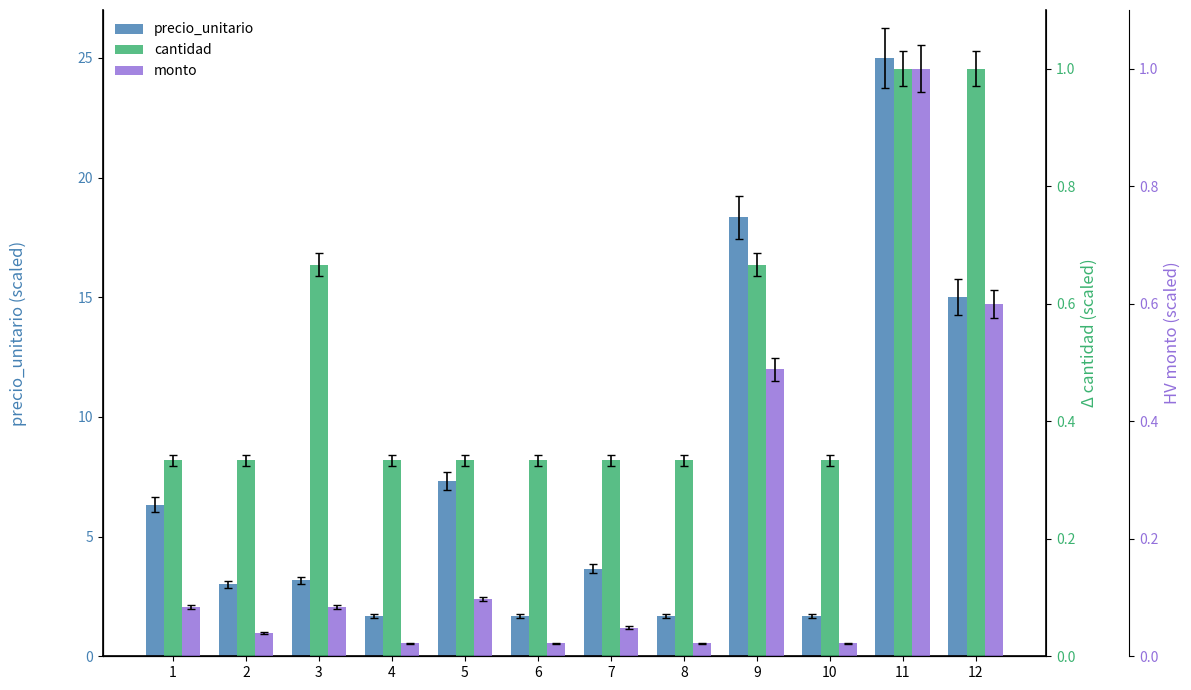

Reading left to right, transcribe all the data shown in this chart.

precio_unitario: 1=6.3	2=3.0	3=3.2	4=1.7	5=7.3	6=1.7	7=3.7	8=1.7	9=18.3	10=1.7	11=25.0	12=15.0
cantidad: 1=0.3	2=0.3	3=0.7	4=0.3	5=0.3	6=0.3	7=0.3	8=0.3	9=0.7	10=0.3	11=1.0	12=1.0
monto: 1=0.1	2=0.0	3=0.1	4=0.0	5=0.1	6=0.0	7=0.0	8=0.0	9=0.5	10=0.0	11=1.0	12=0.6